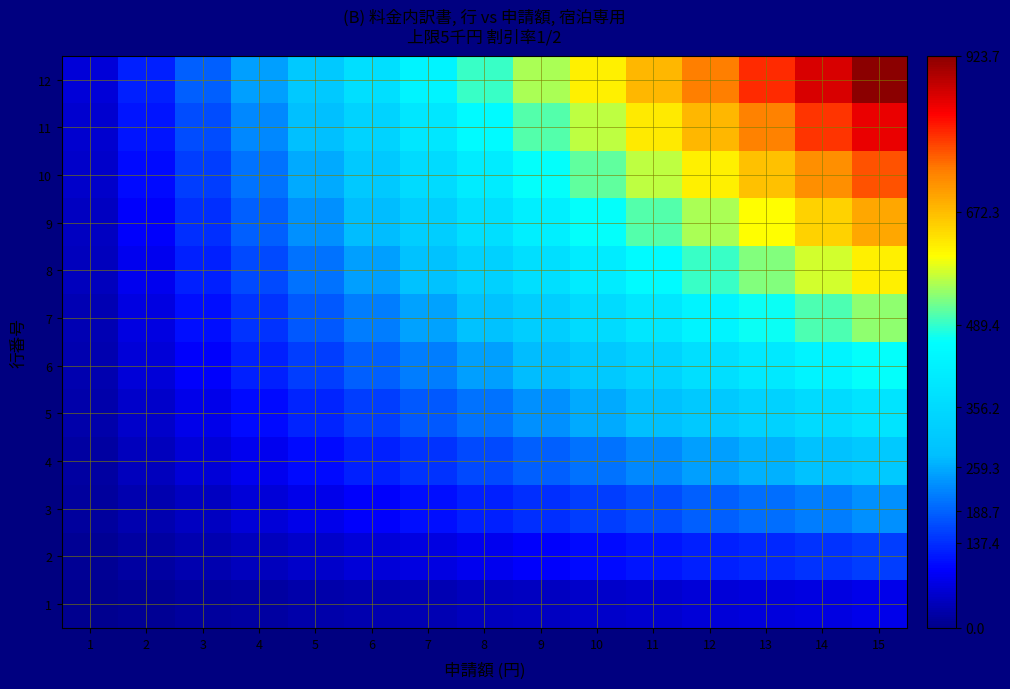

At how many categories does at least one series exceed 367?

10